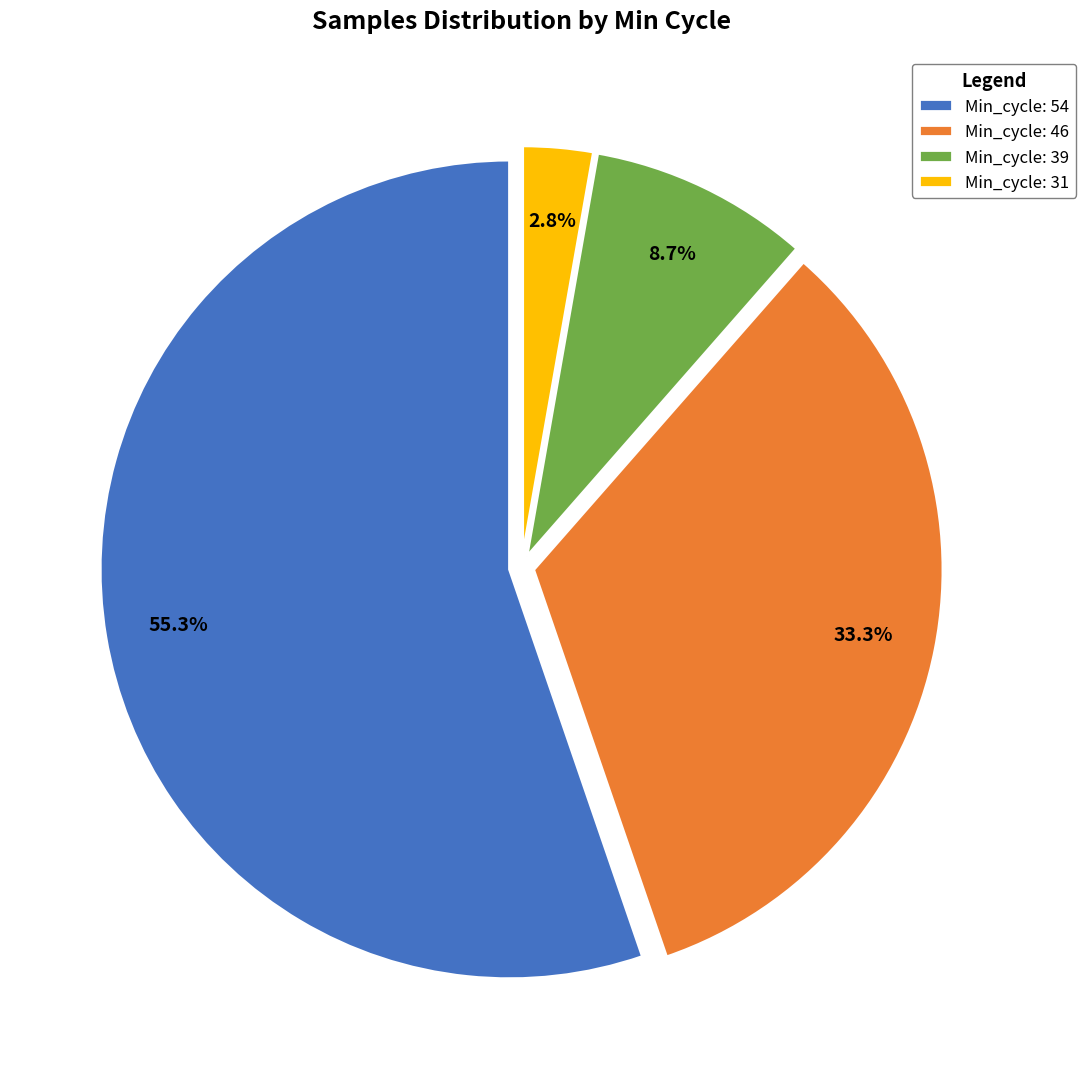

Which category has the biggest portion of the pie?

Min_cycle: 54